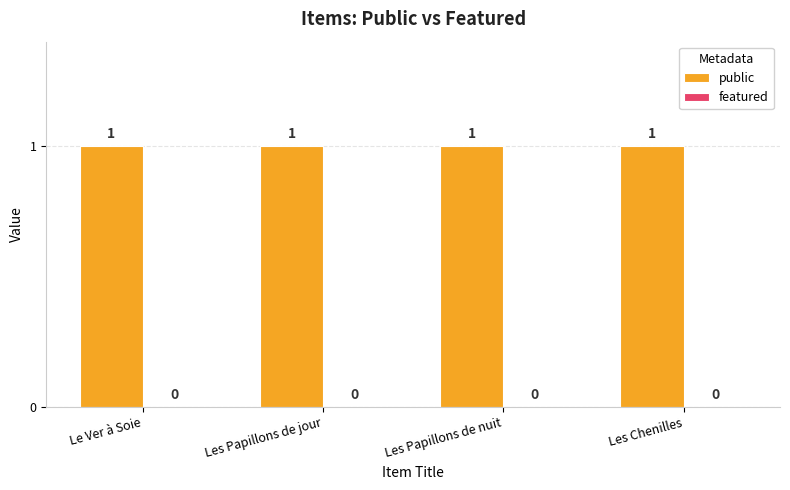

Is it true that public equals 1 at Les Papillons de jour?

True